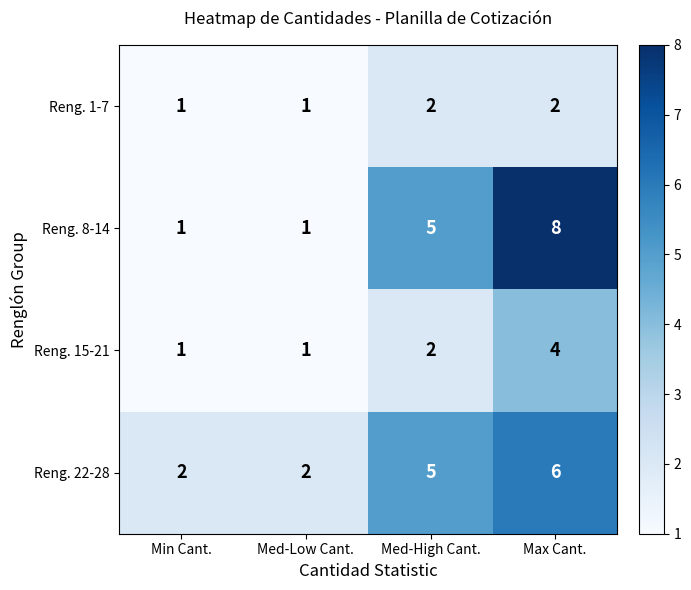

What is the difference between the maximum and minimum values in the Reng. 8-14 series?

7